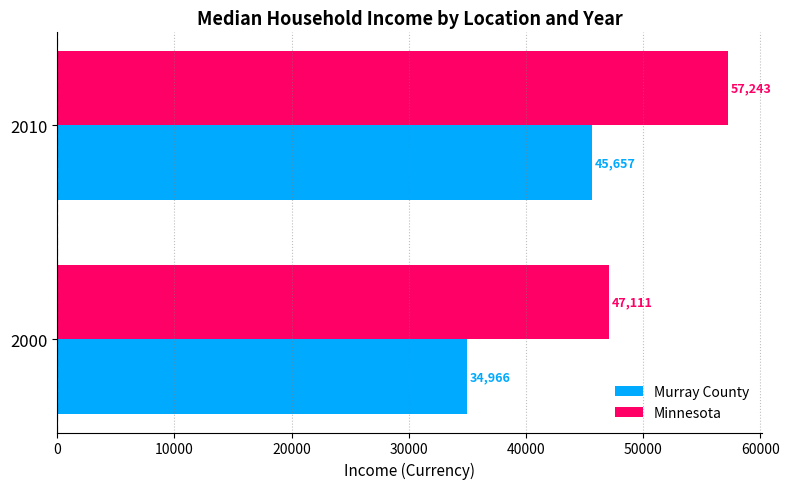

Which series changed the most between 2000 and 2010?

Murray County